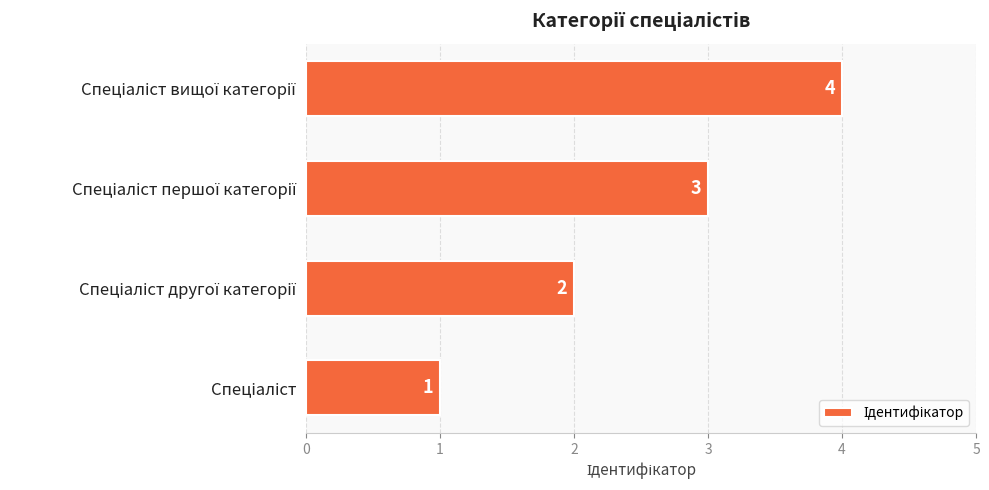

Count the values in the range 2 to 4.

3